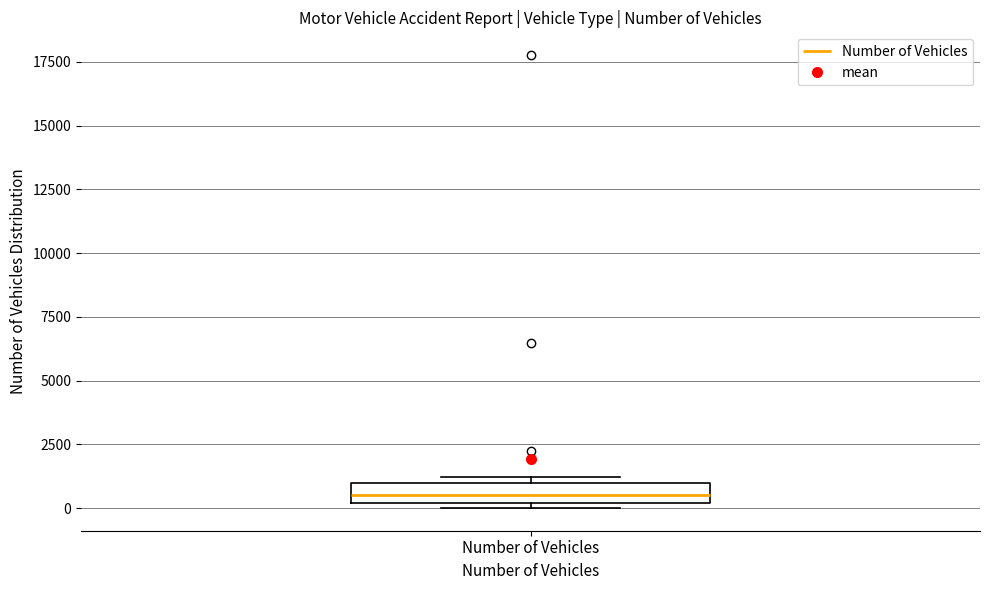

Read this box plot against the y-axis: the position of the median line, the range covered by the box, and the ends of both whiskers. The values are not printed on the chart, so give them approximately, as read against the axis.

median 500, box 0 to 1000, whiskers 0 (just below the box's lower edge) to 1000 (just above the box's upper edge)